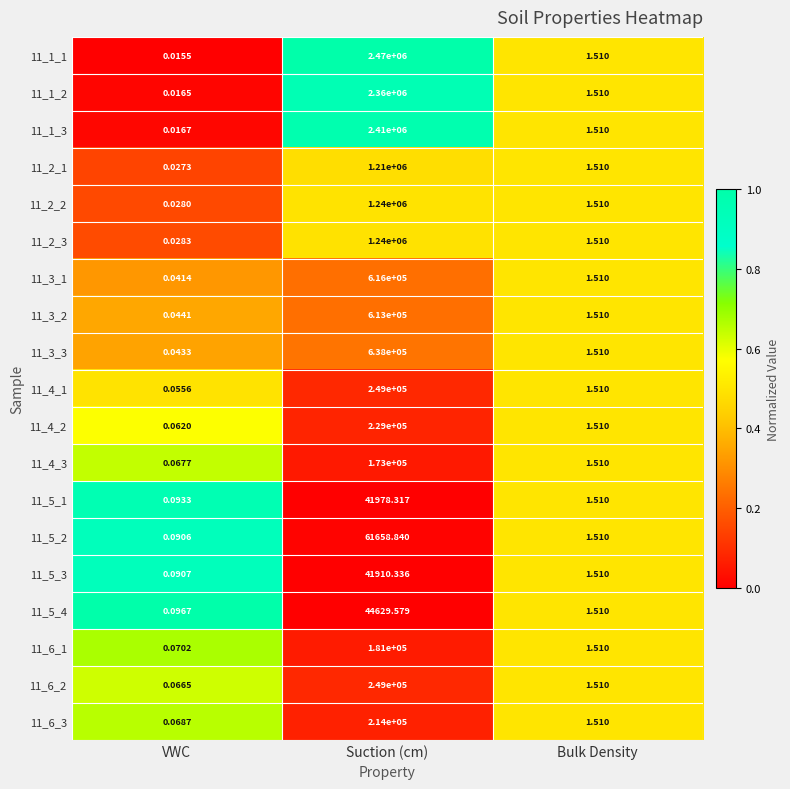

Where does the 11_5_2 series first go above 1?

Suction (cm)